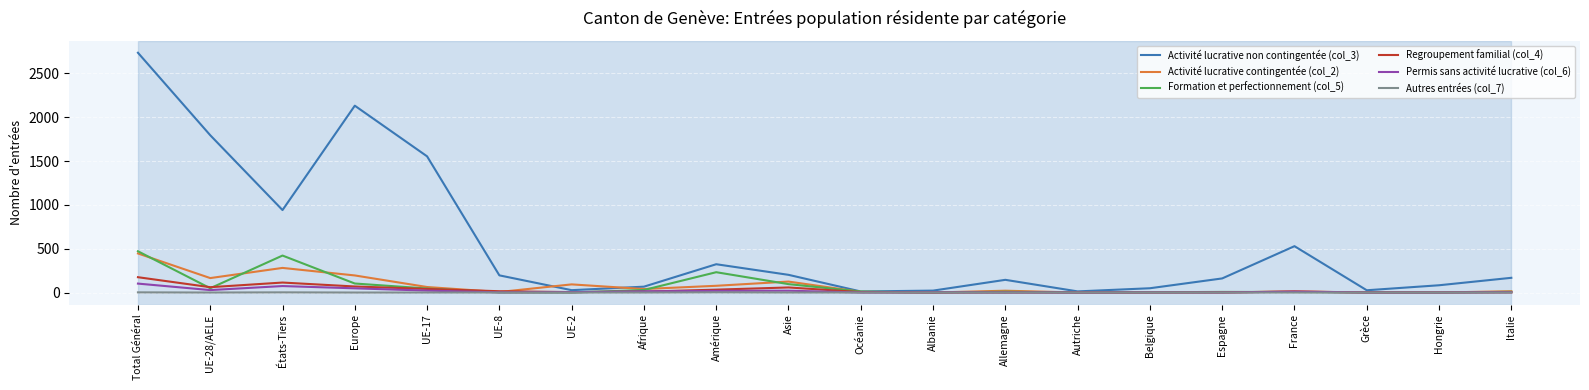

Is this an area chart (filled region under the line)?

No